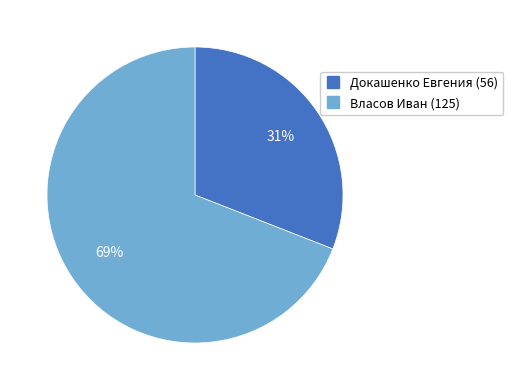

What percentage is the Власов Иван (125) slice, to the nearest percent?

69%